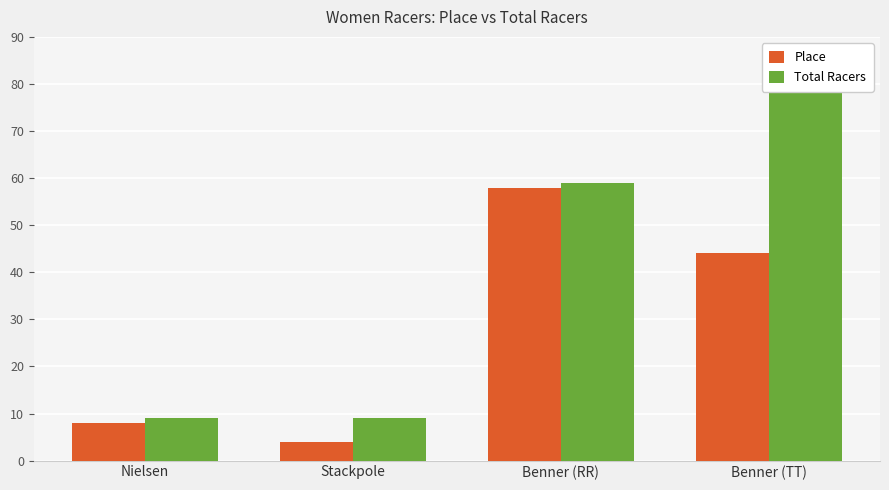

Reading right to left, what are all the values shown in this chart?

Place: 44	58	4	8
Total Racers: 78	59	9	9